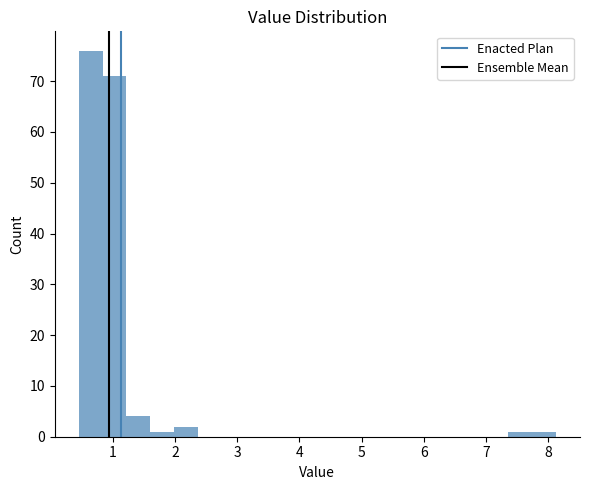

Around what value on the x-axis is the tallest bar? Give the approximate position of its centre, as read against the axis.

0.6